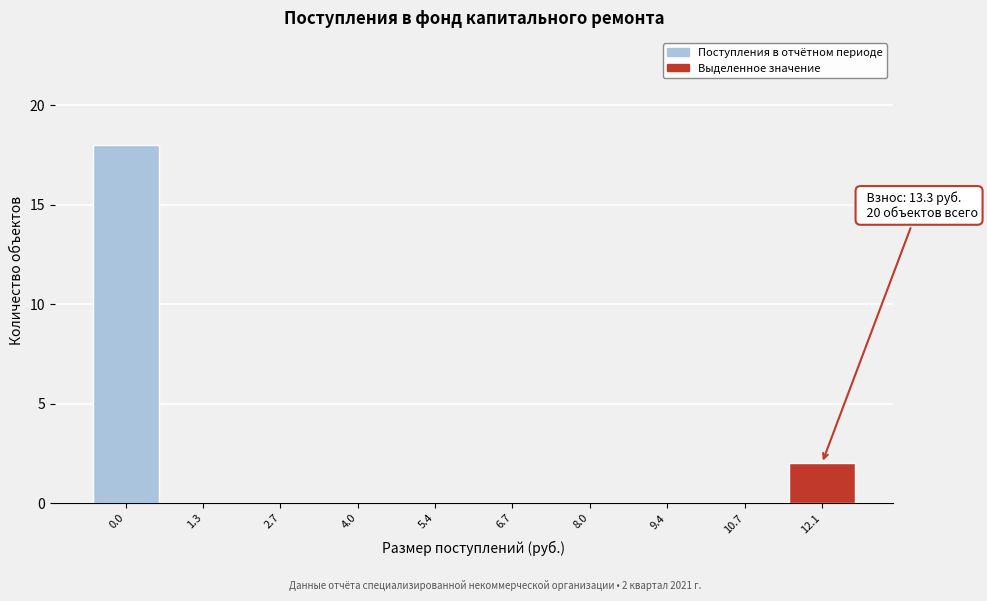

Reading right to left, transcribe all the data shown in this chart.

12.1=2	10.7=0	9.4=0	8.0=0	6.7=0	5.4=0	4.0=0	2.7=0	1.3=0	0.0=18